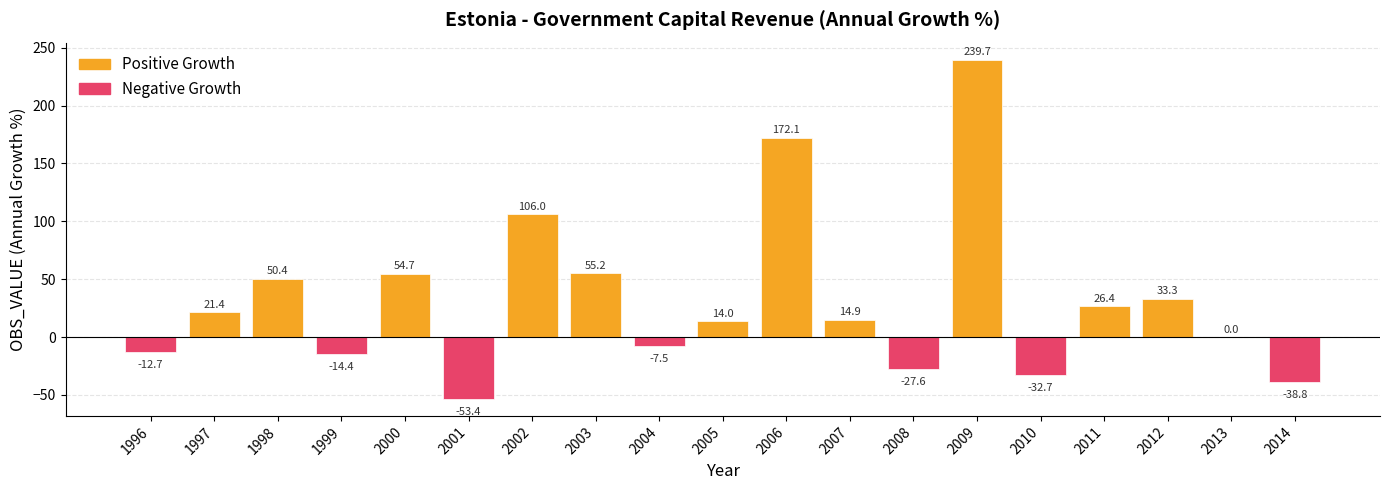

Rank the categories by Negative Growth value from highest to lowest.

1997, 1998, 2000, 2002, 2003, 2005, 2006, 2007, 2009, 2011, 2012, 2013, 2004, 1996, 1999, 2008, 2010, 2014, 2001